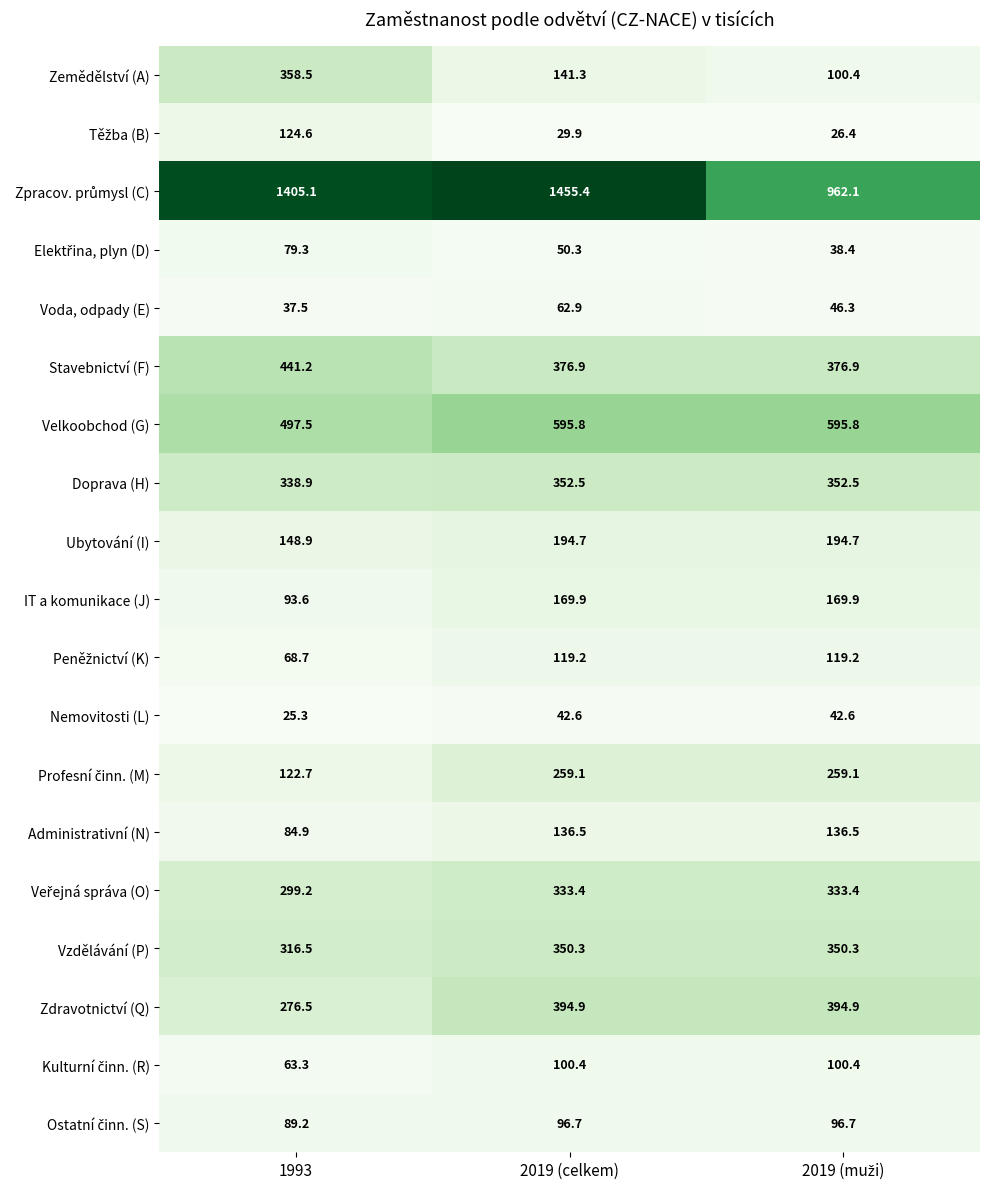

What is the difference between the highest and lowest values at 2019 (celkem)?

1425.5